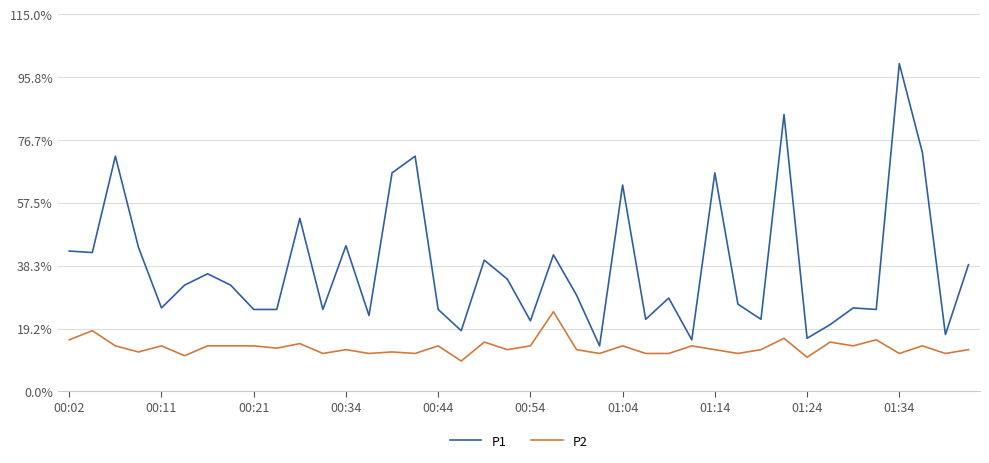

Which series has the largest total across all categories?

P1